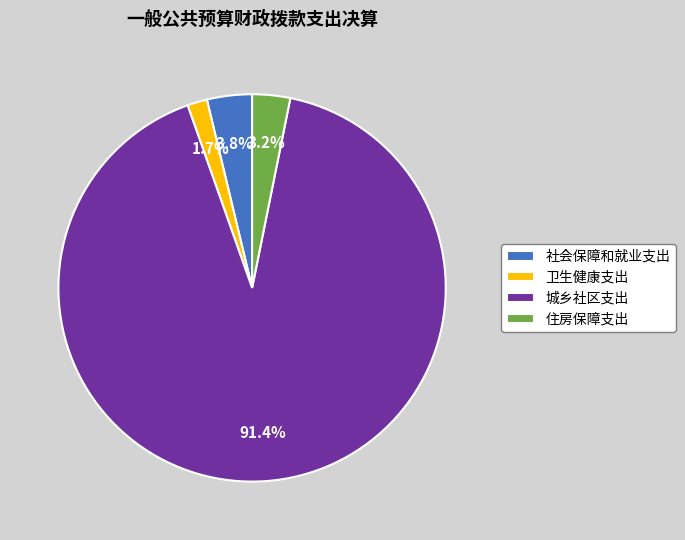

Which slice is the largest?

城乡社区支出